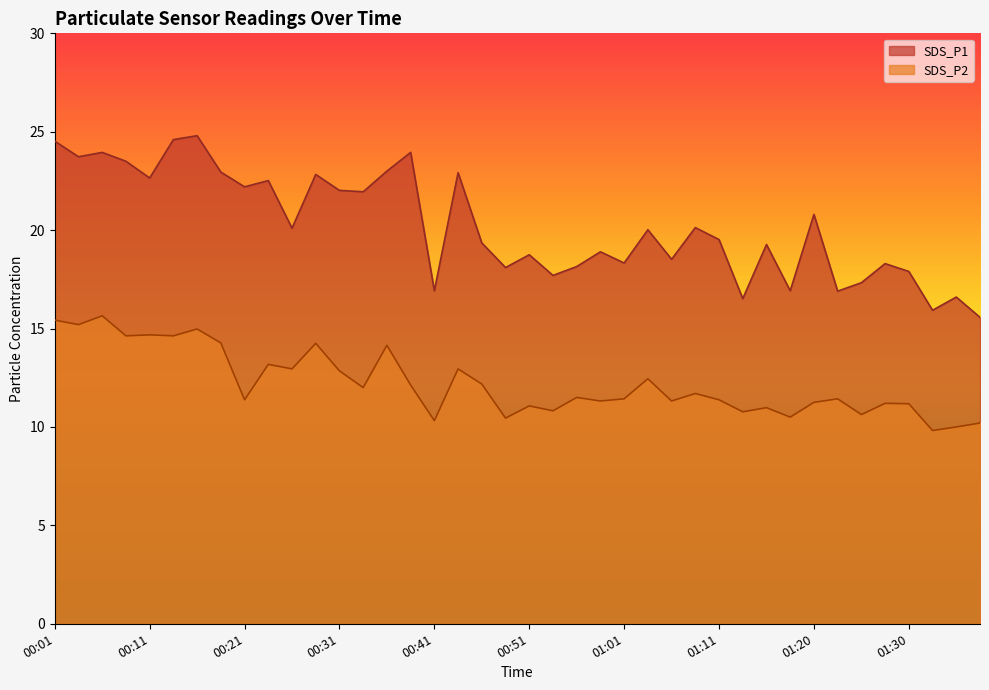

List the series in order of their overall mean, lowest first.

SDS_P2, SDS_P1